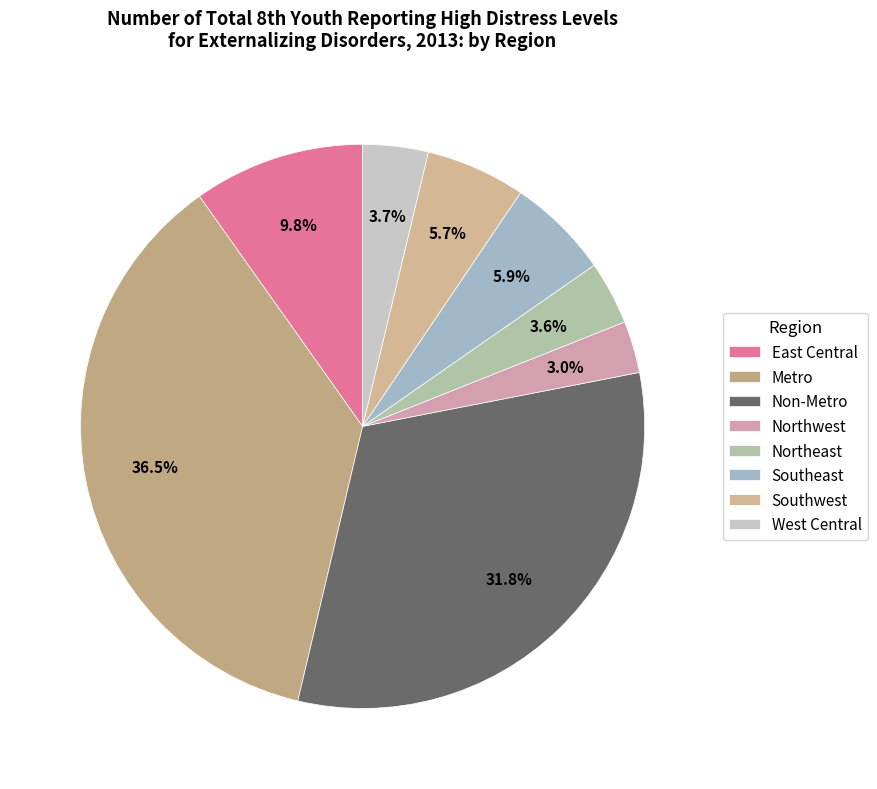

Is it true that East Central is 10% of the pie?

True